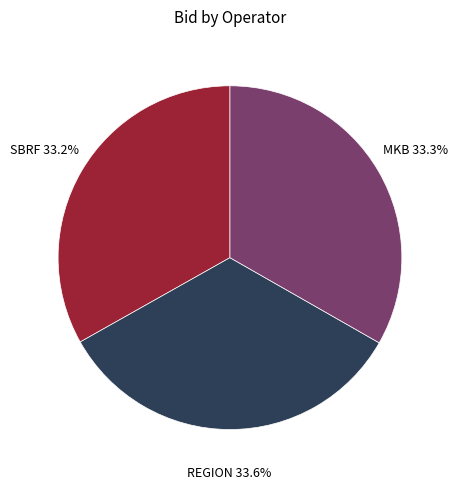

To the nearest percent, what portion does SBRF represent?

33%